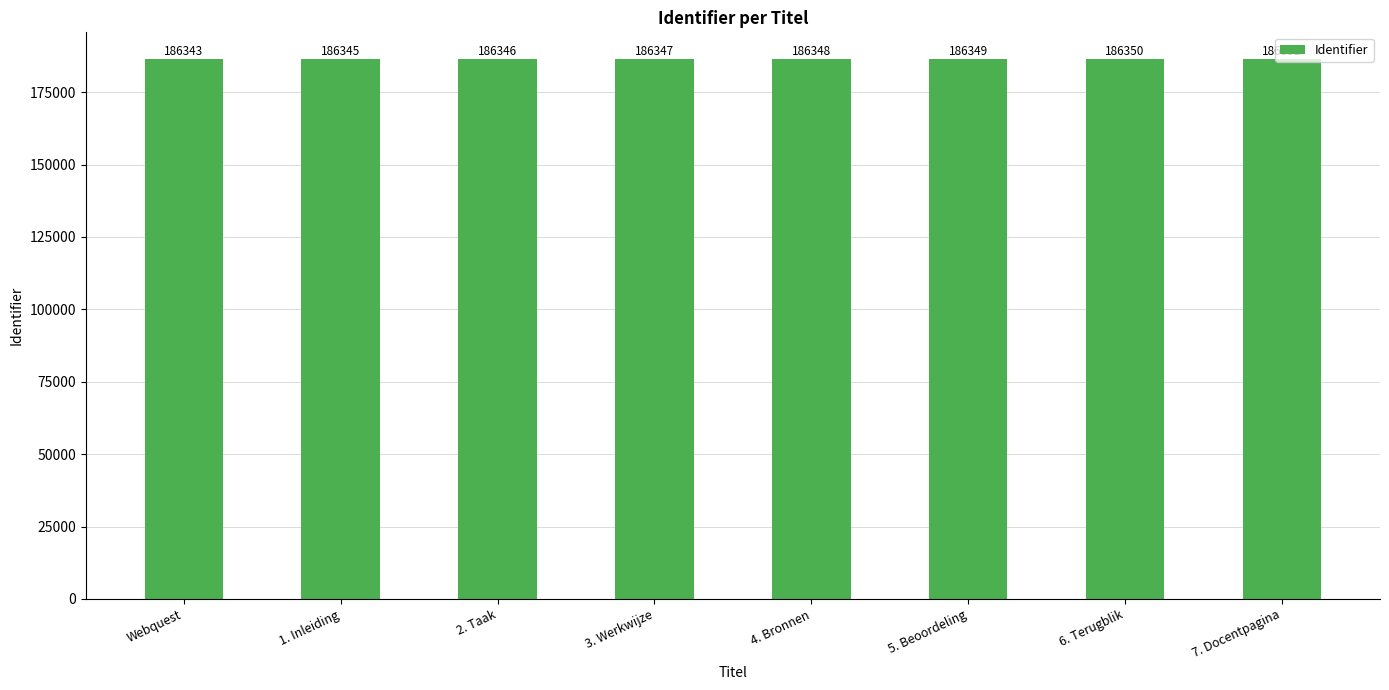

How many bars are there in total?

8